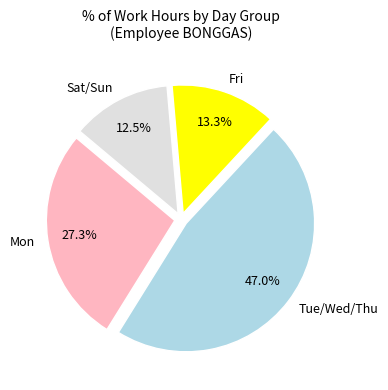

To the nearest percent, what is the average slice percentage?

25%